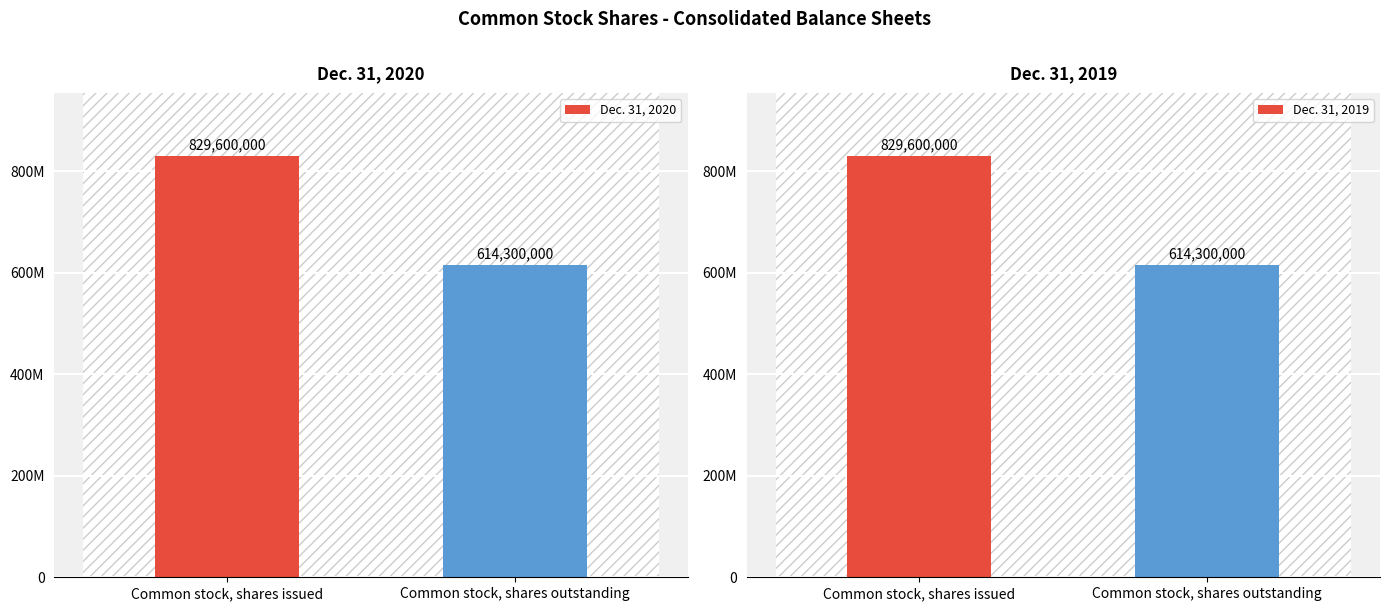

What position from the right is Common stock, shares issued?

2